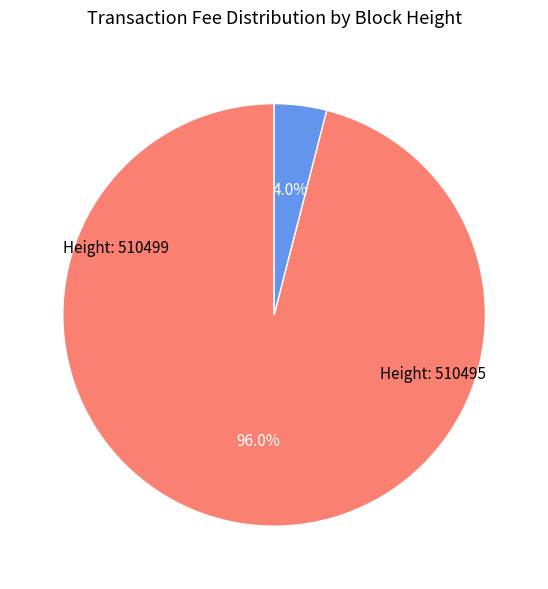

To the nearest percent, what is the average slice percentage?

50%